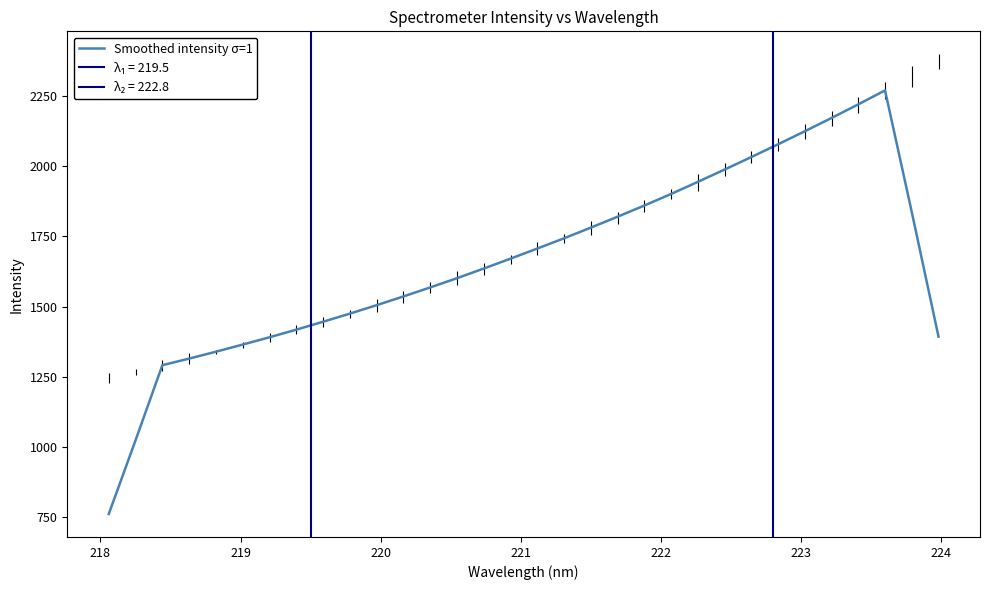

What is the maximum value for Smoothed intensity σ=1?

2270.6